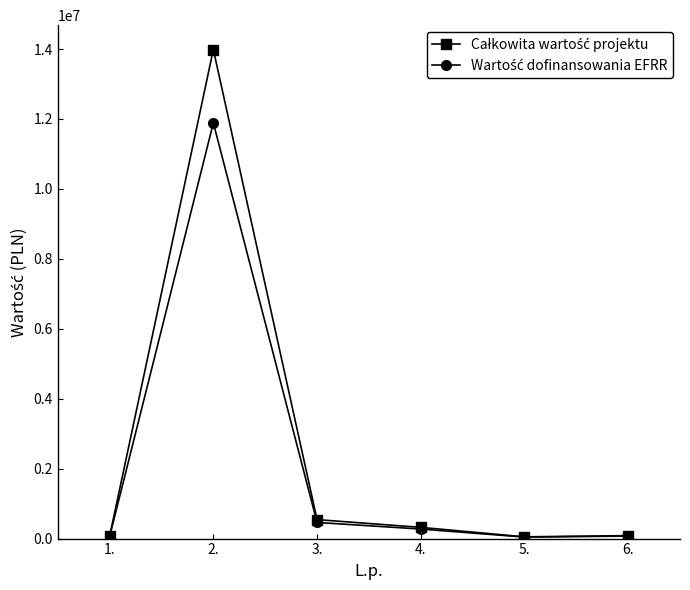

At which category is the sum across all series the highest?

2.